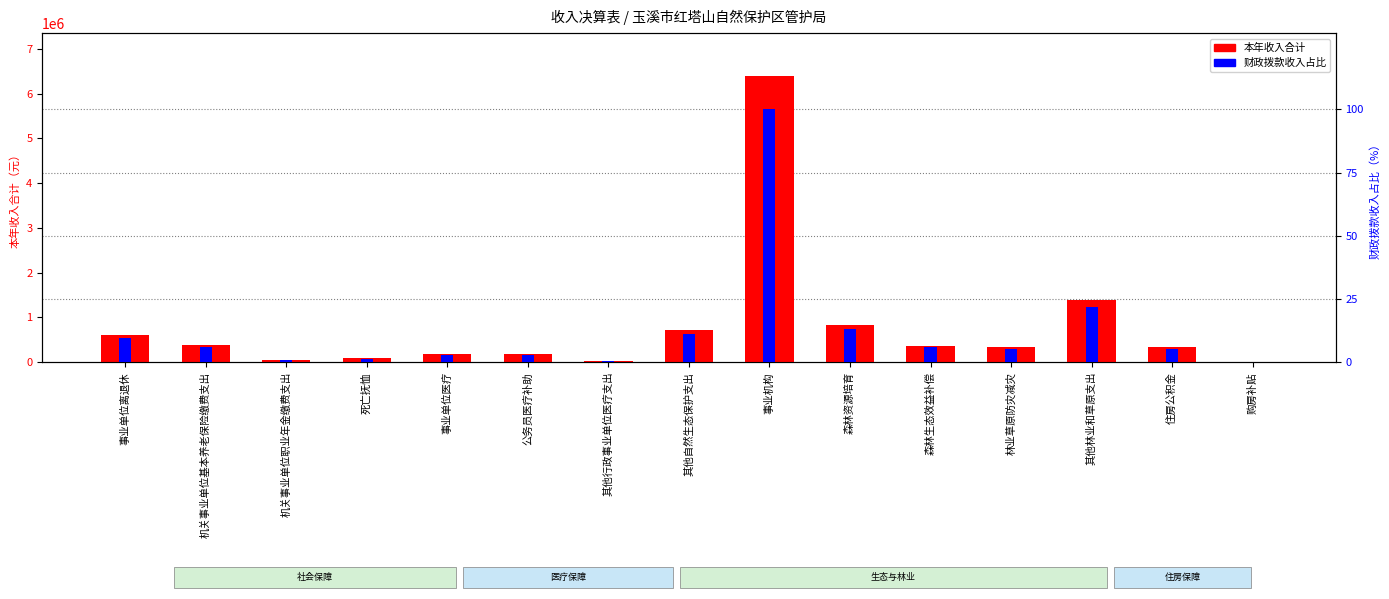

Read the 财政拨款收入占比 value at 公务员医疗补助.

2.7